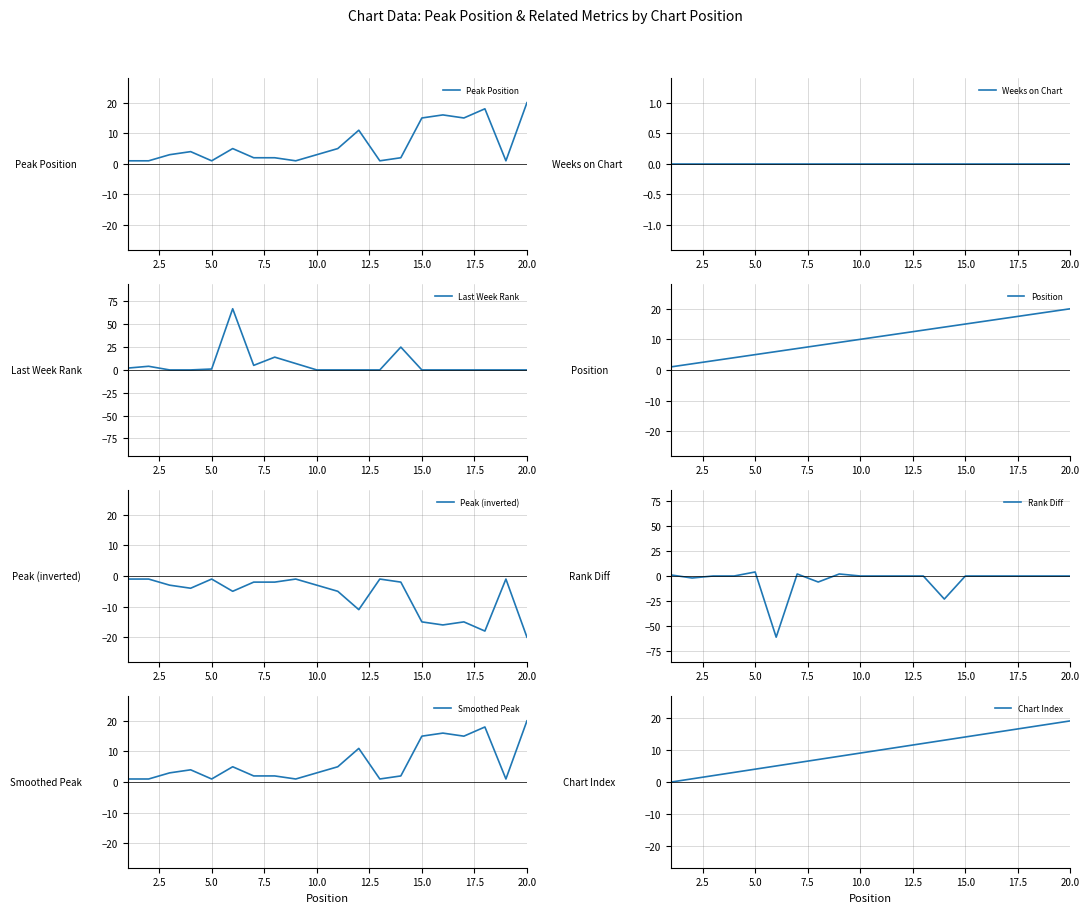

What is the difference between the maximum and minimum values?

19